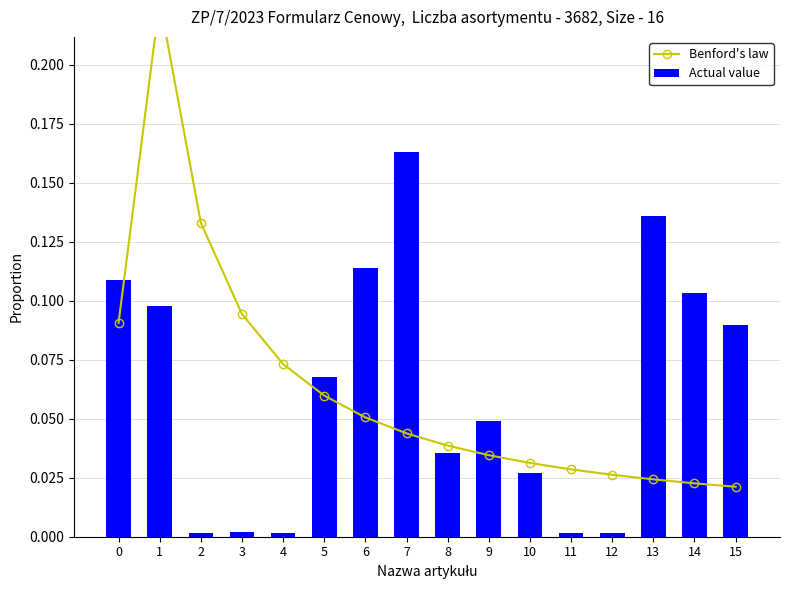

What are all the series names shown in the legend?

Benford's law, Actual value